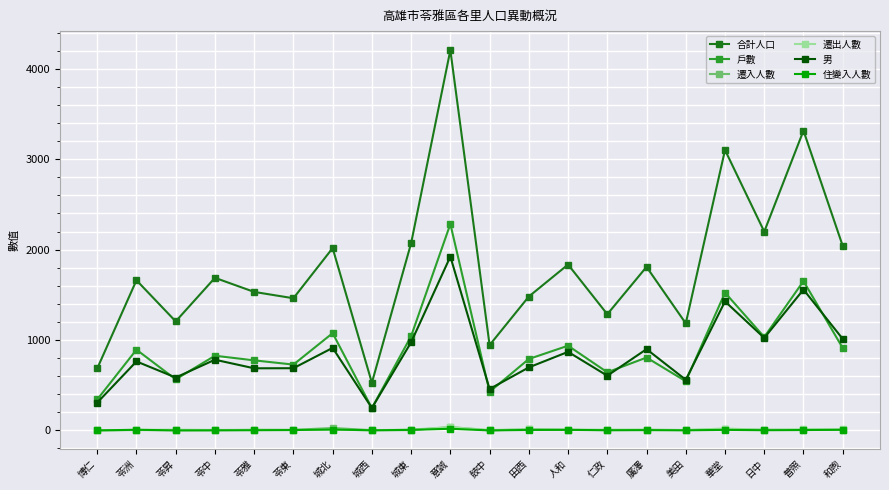

What is the label of the 17th point from the right?

苓中